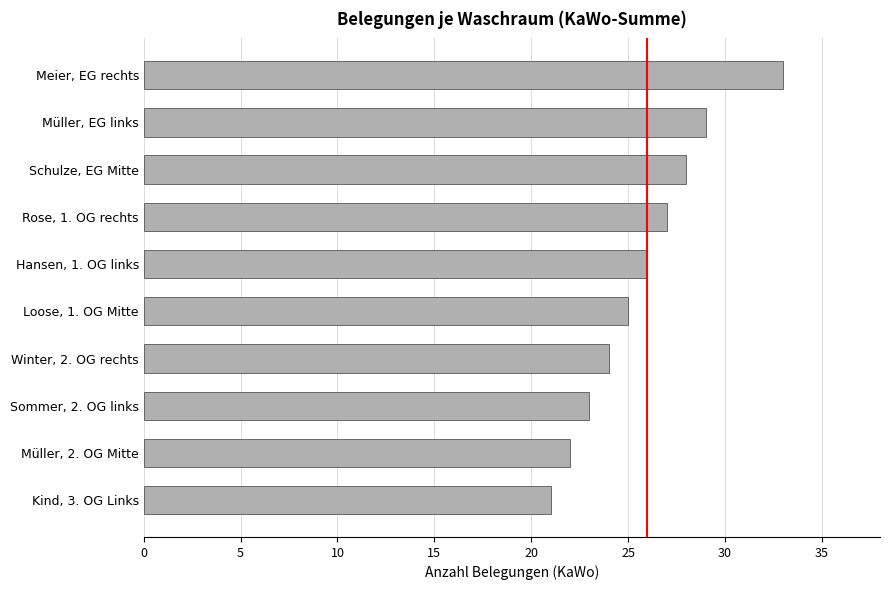

What is the ratio of the value at Loose, 1. OG Mitte to the value at Sommer, 2. OG links?

1.1